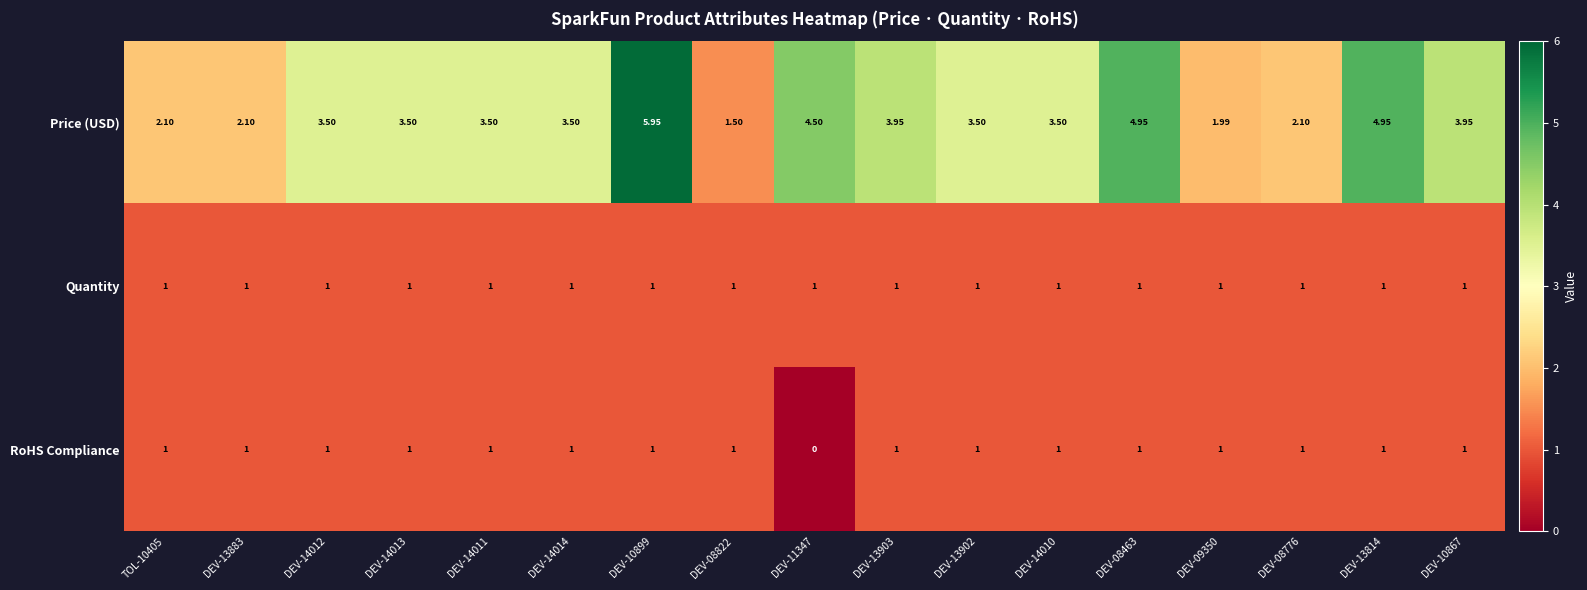

Which series has the largest range (max minus min)?

Price (USD)